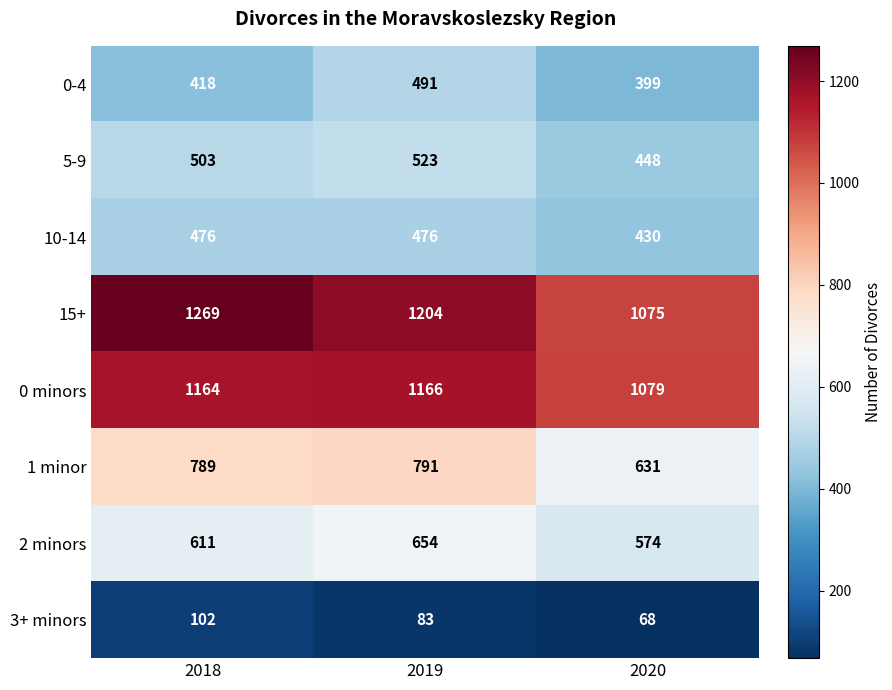

Reading right to left, what are all the values shown in this chart?

0-4: 2020=399	2019=491	2018=418
5-9: 2020=448	2019=523	2018=503
10-14: 2020=430	2019=476	2018=476
15+: 2020=1075	2019=1204	2018=1269
0 minors: 2020=1079	2019=1166	2018=1164
1 minor: 2020=631	2019=791	2018=789
2 minors: 2020=574	2019=654	2018=611
3+ minors: 2020=68	2019=83	2018=102